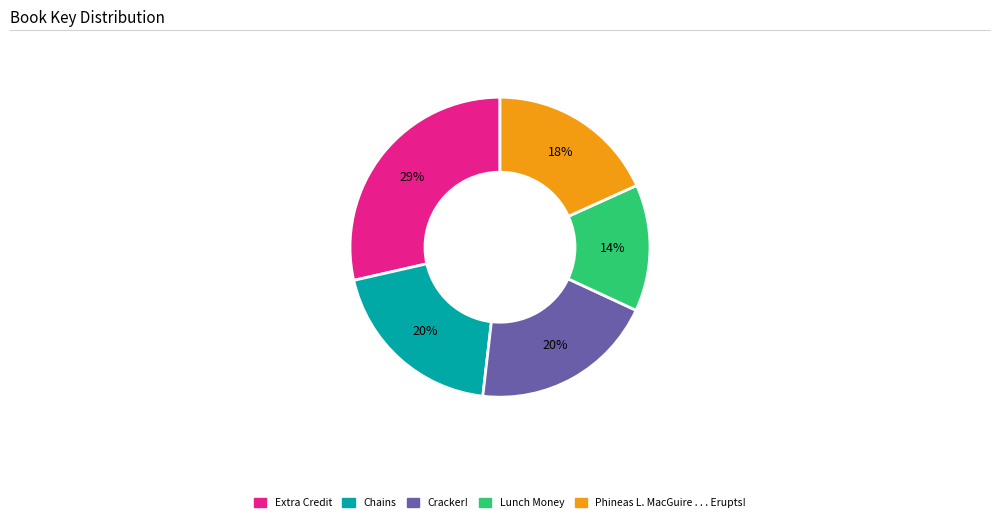

How many slices are in this pie chart?

5